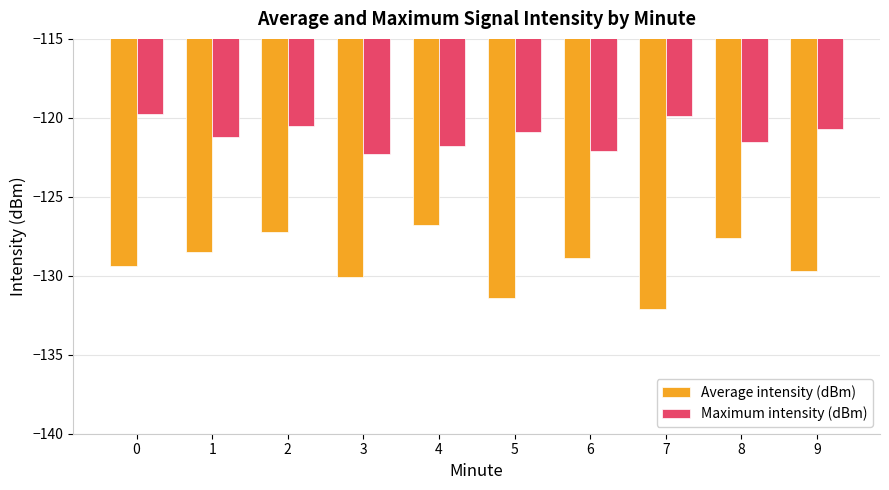

Rank the series at 0 from highest to lowest value.

Maximum intensity (dBm), Average intensity (dBm)